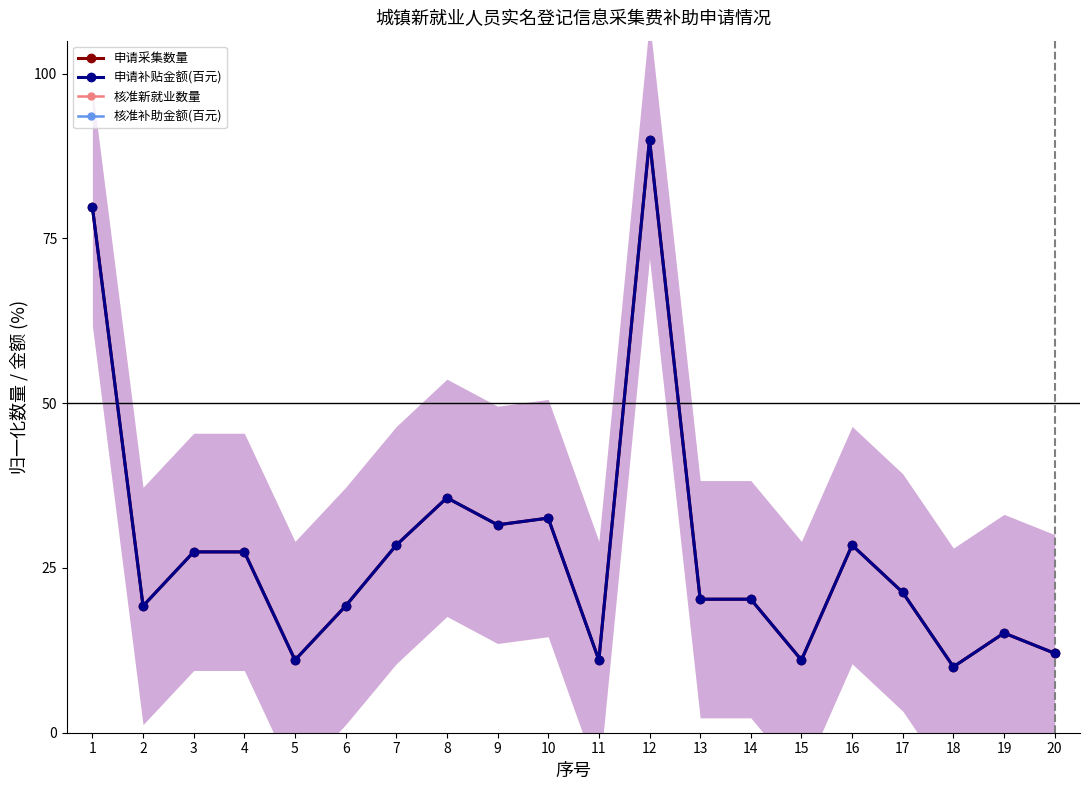

How many distinct data groups are displayed?

4